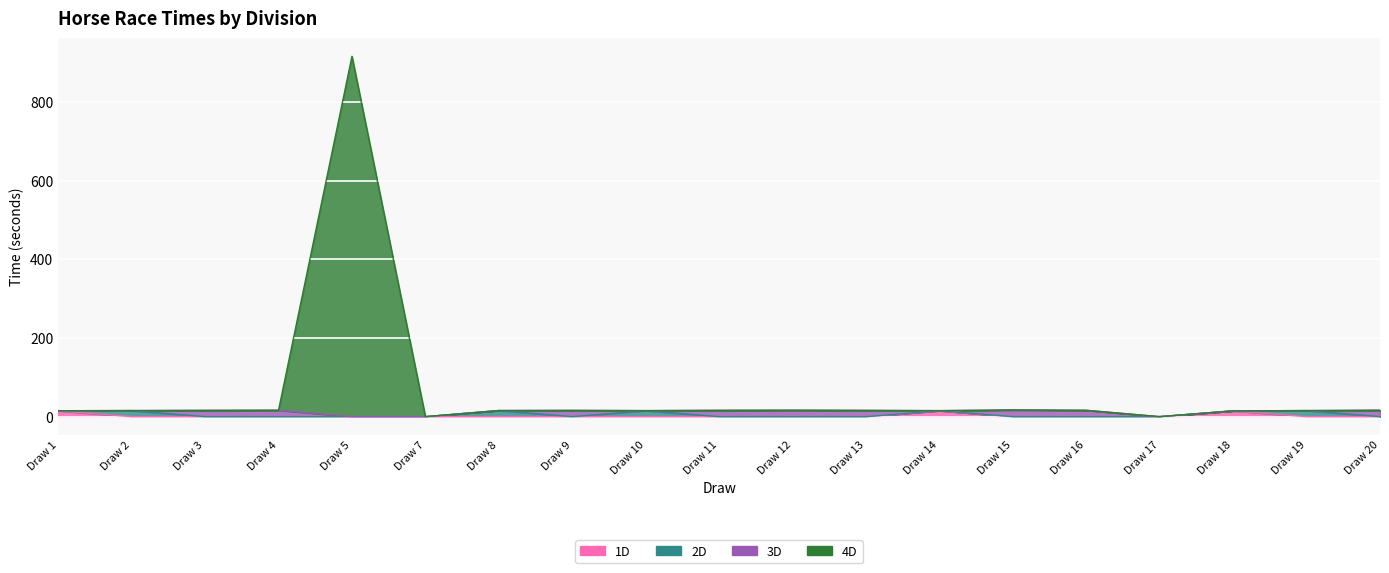

Where is the first local maximum for 4D?

Draw 5